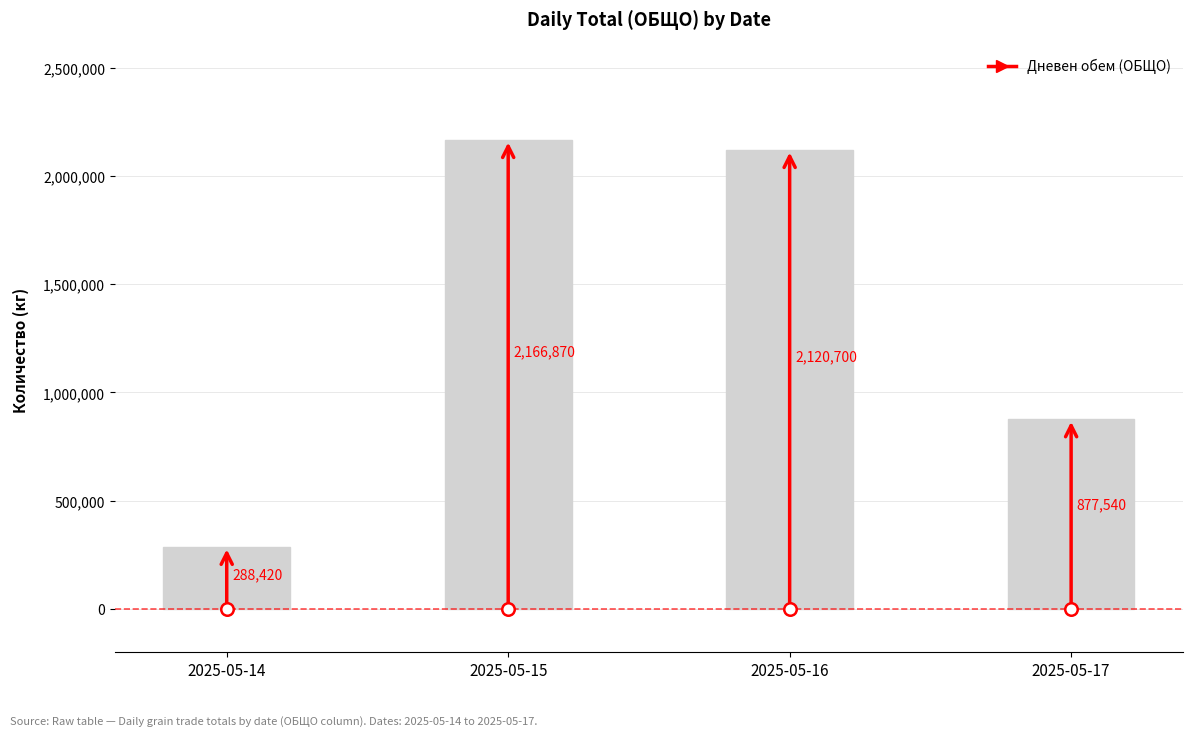

Reading right to left, list all the values displayed in this chart.

877540	2120700	2166870	288420